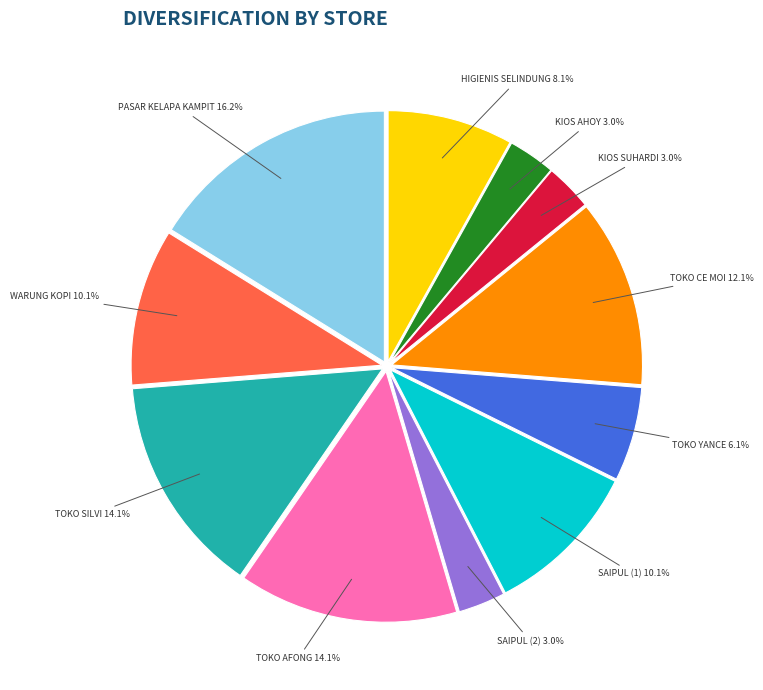

Between TOKO AFONG 14.1% and WARUNG KOPI 10.1%, which is larger?

TOKO AFONG 14.1%